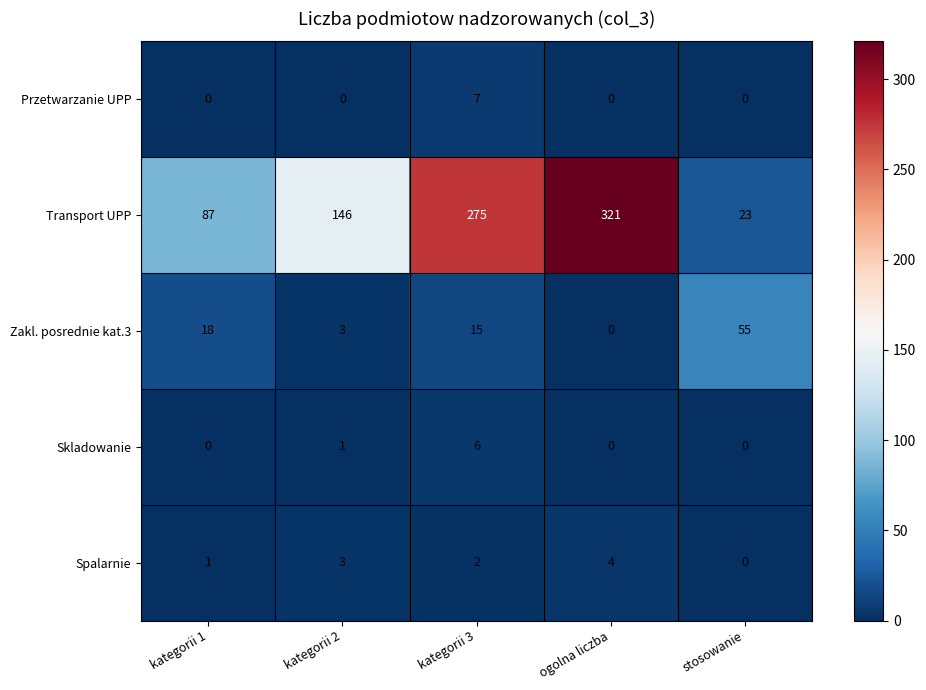

The Spalarnie series shows 3 at kategorii 2. True or false?

True